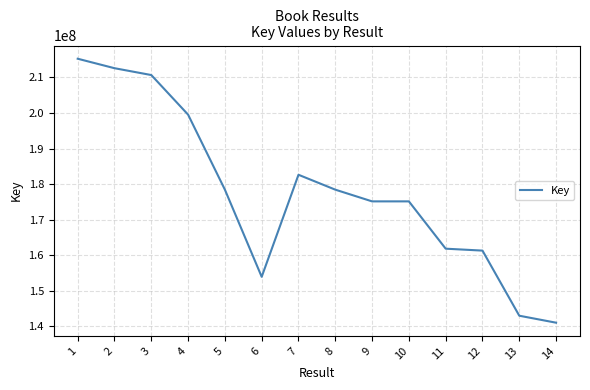

What is the minimum value shown in the chart?

141035570